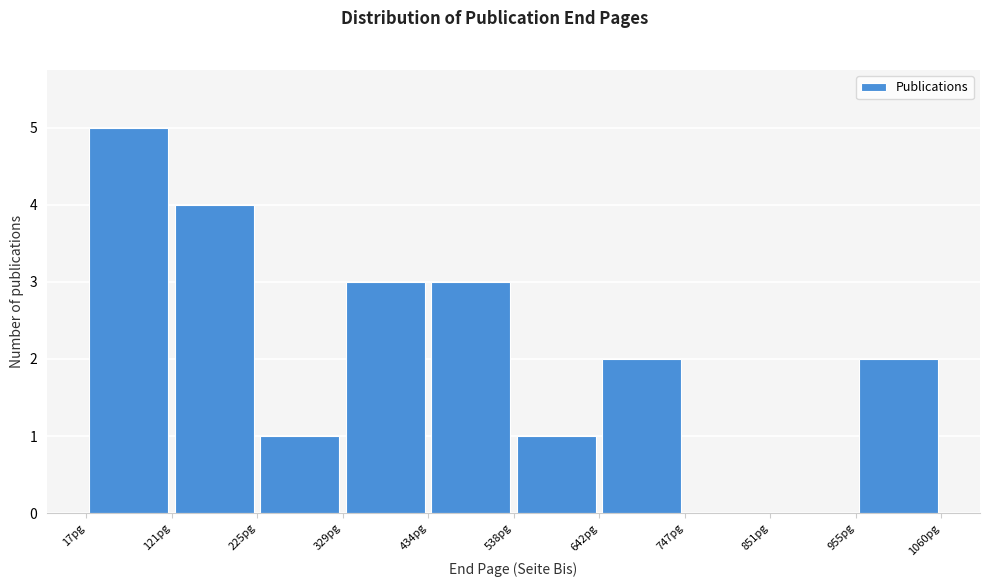

Reading left to right, transcribe this chart: for each bar, give the range it covers on the x-axis and its height. Neither the bar edges nor the heights are printed on the chart, so give them approximately, as read against the axes.

20 to 120: 5
120 to 220: 4
220 to 320: 1
320 to 440: 3
440 to 540: 3
540 to 640: 1
640 to 740: 2
740 to 860: 0
860 to 960: 0
960 to 1060: 2